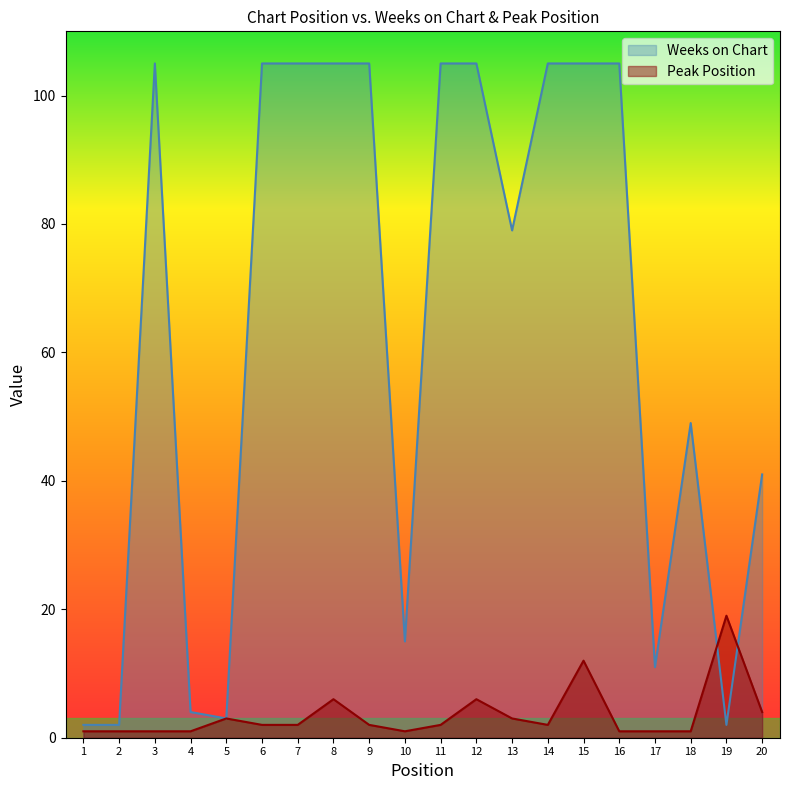

How many interior local peaks does the Weeks on Chart series have?

2